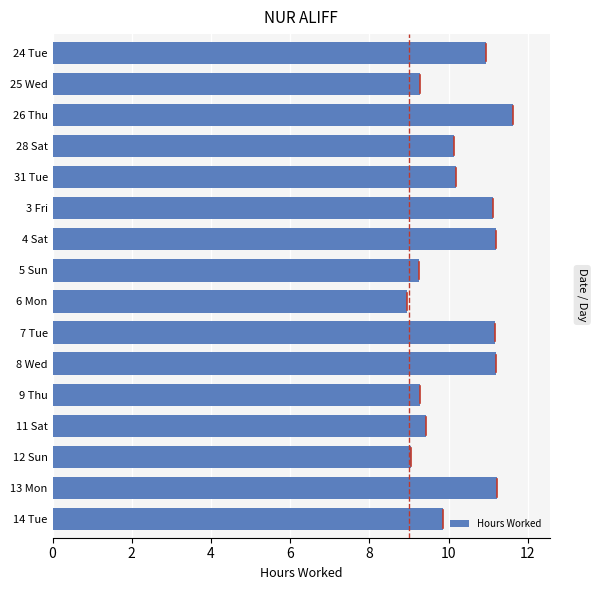

The value at 14 Tue is 3.2. True or false?

False